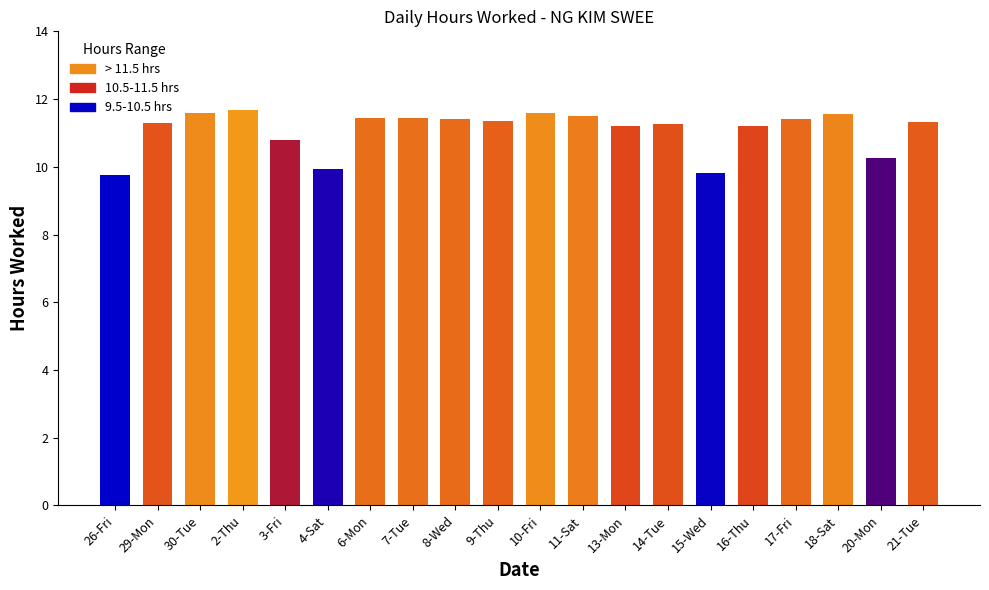

The value at 11-Sat is 11.5. True or false?

True